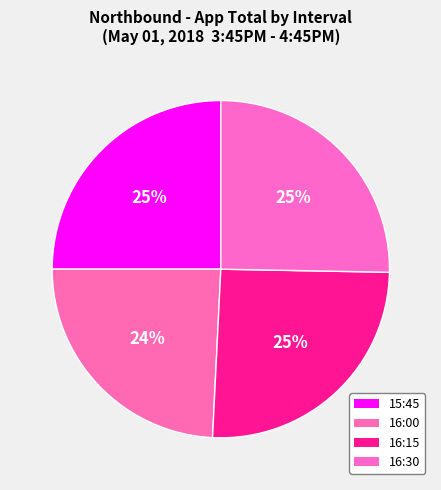

What is the smallest slice in the pie chart?

2018-05-01 16:00:00